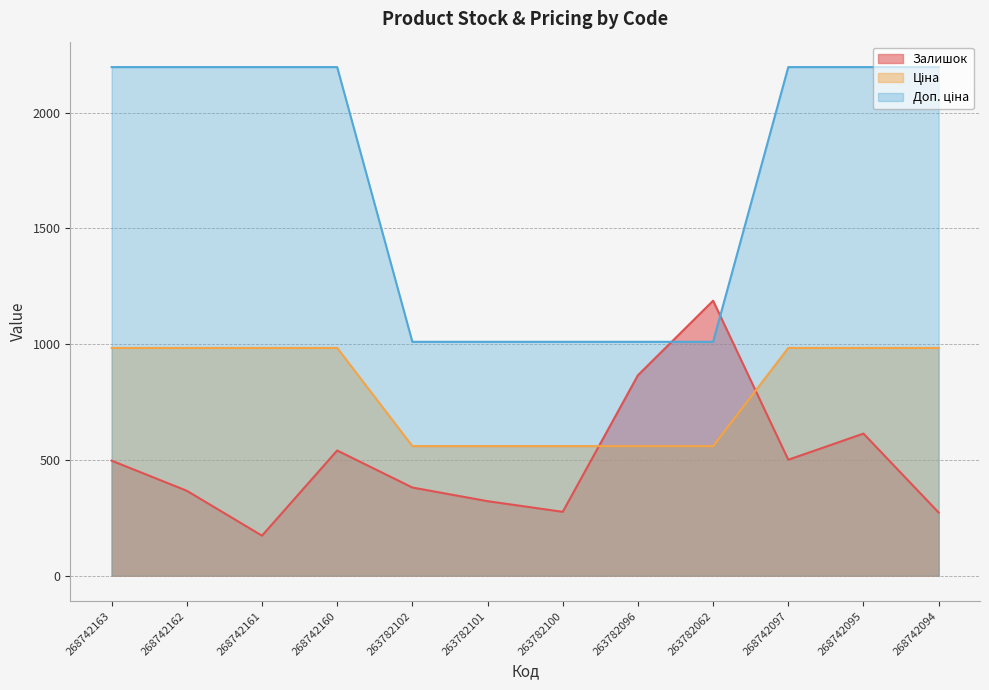

True or false: Ціна has more than 2 interior local peaks.

False